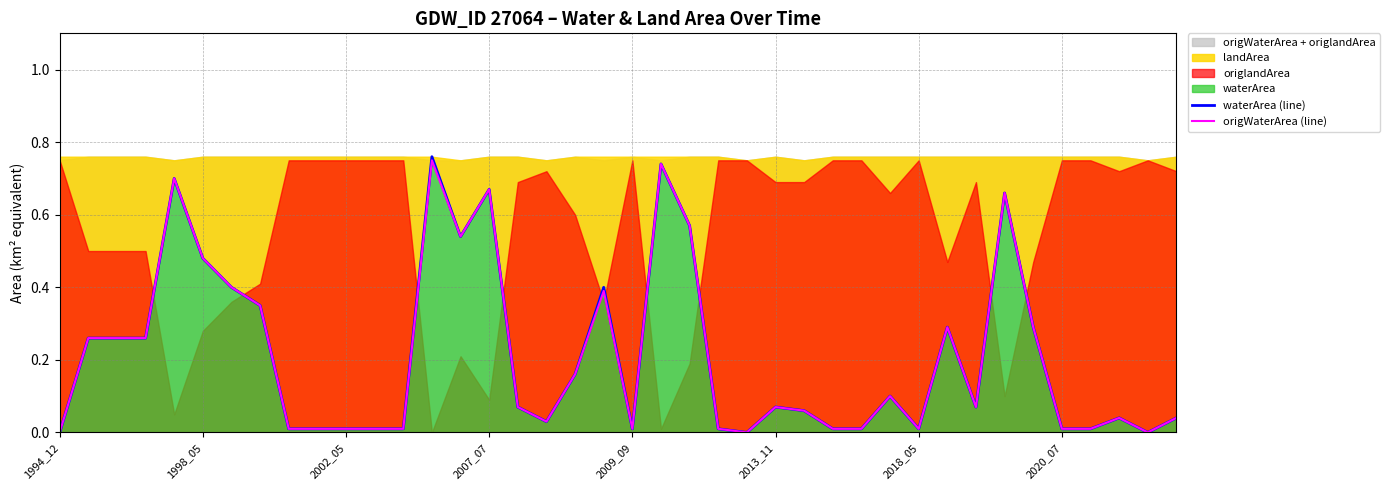

What is the difference between the maximum and minimum values in the origWaterArea (line) series?

0.8